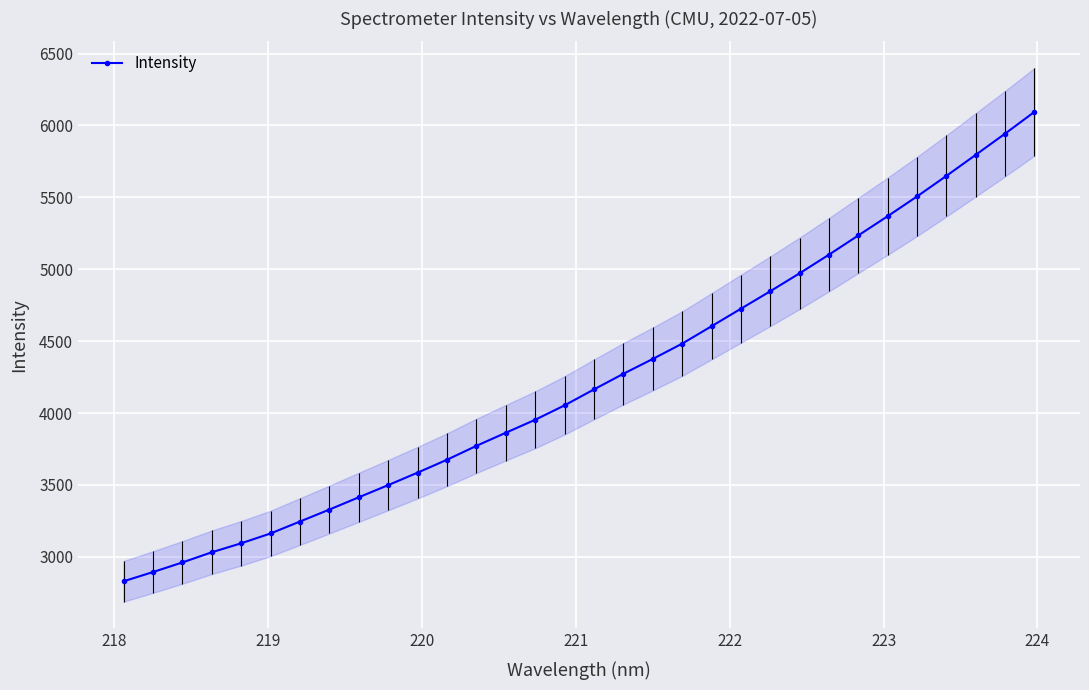

What is the minimum value for Intensity?

2830.1